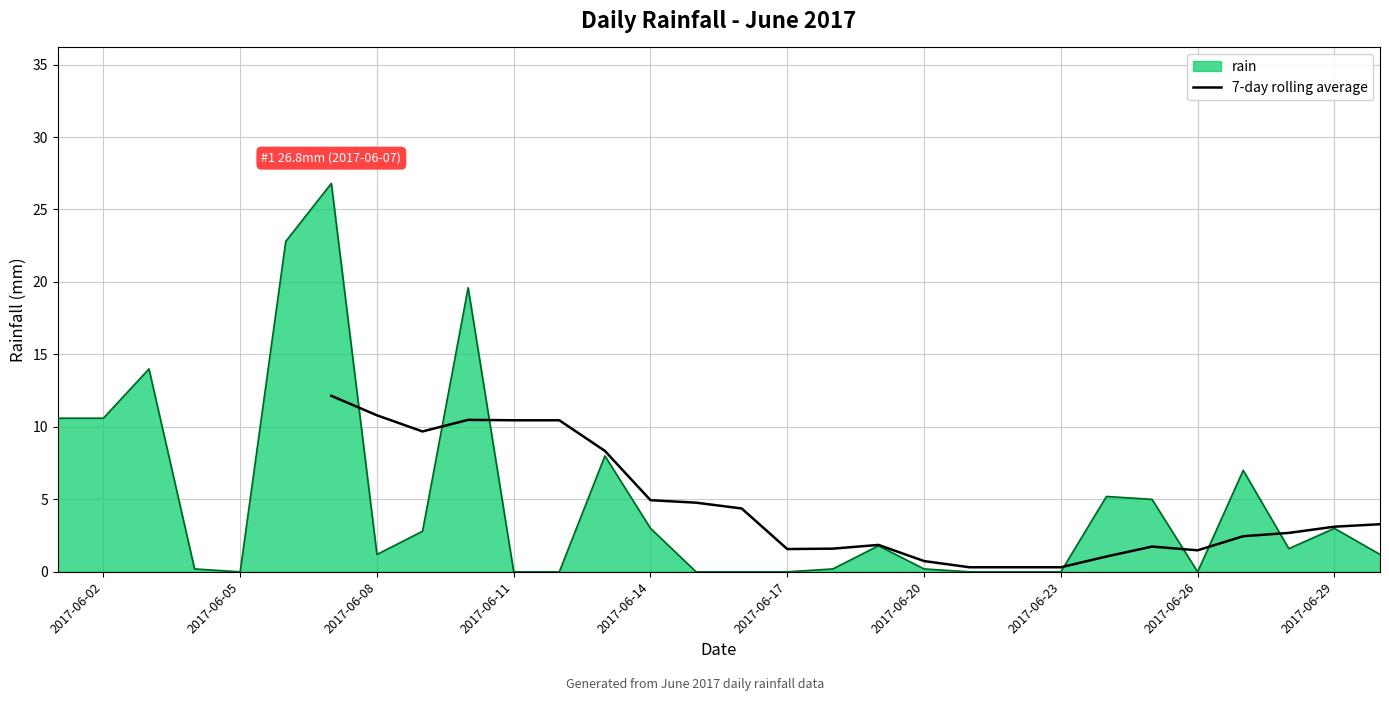

What is the highest value of the rain series?

26.8